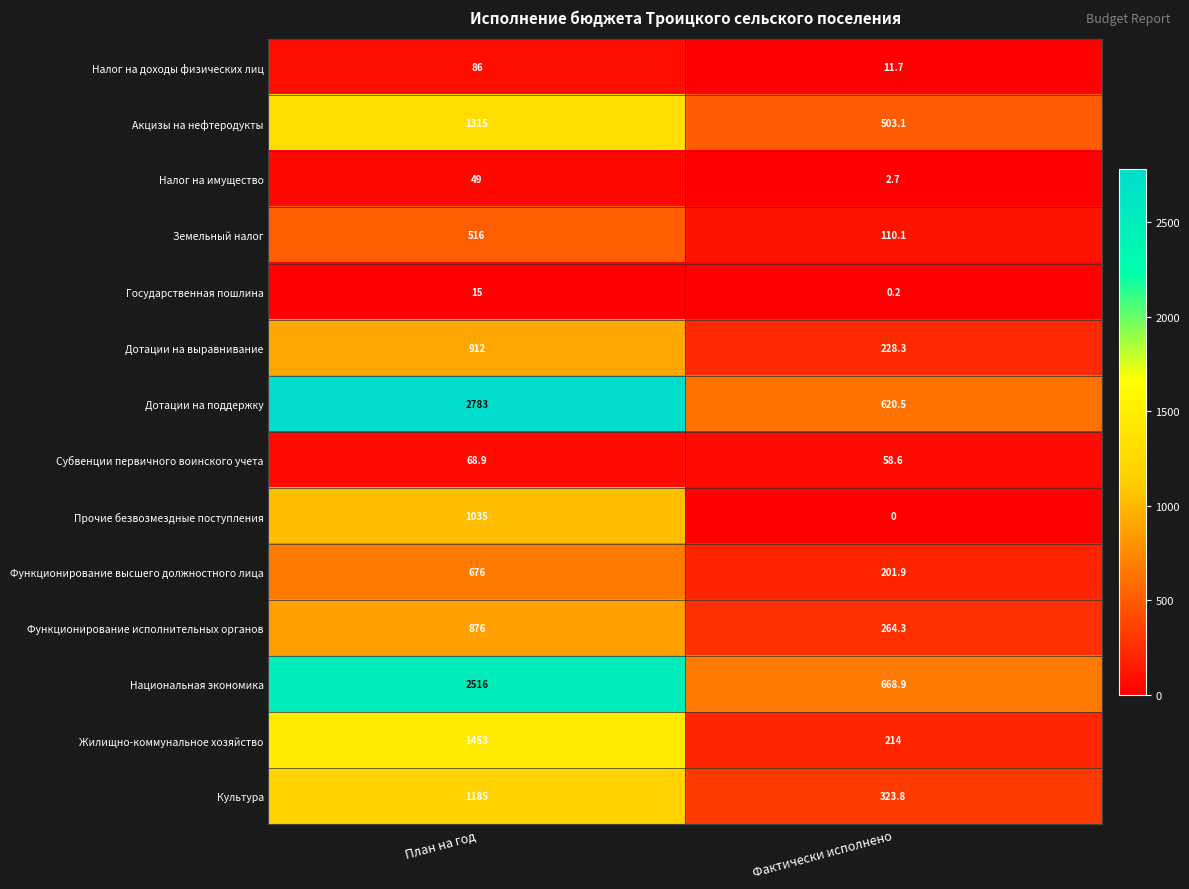

The Функционирование высшего должностного лица series shows 676.0 at План на год. True or false?

True